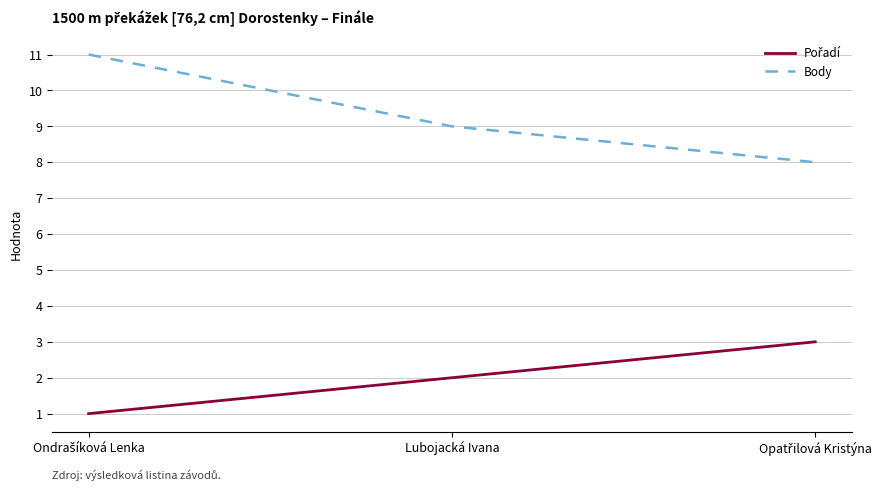

Which series has the largest range (max minus min)?

Body